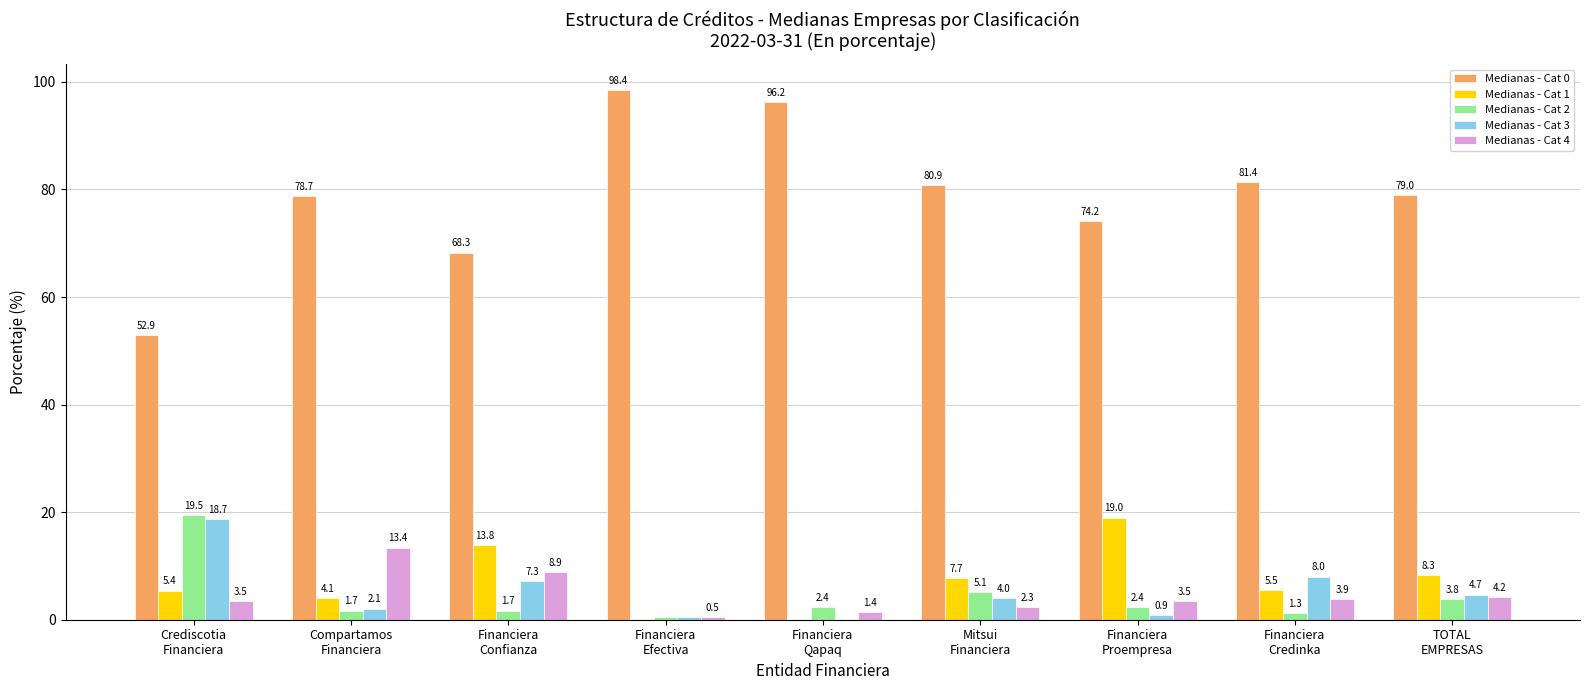

At which label is Medianas - Cat 0 closest to 75?

Financiera
Proempresa